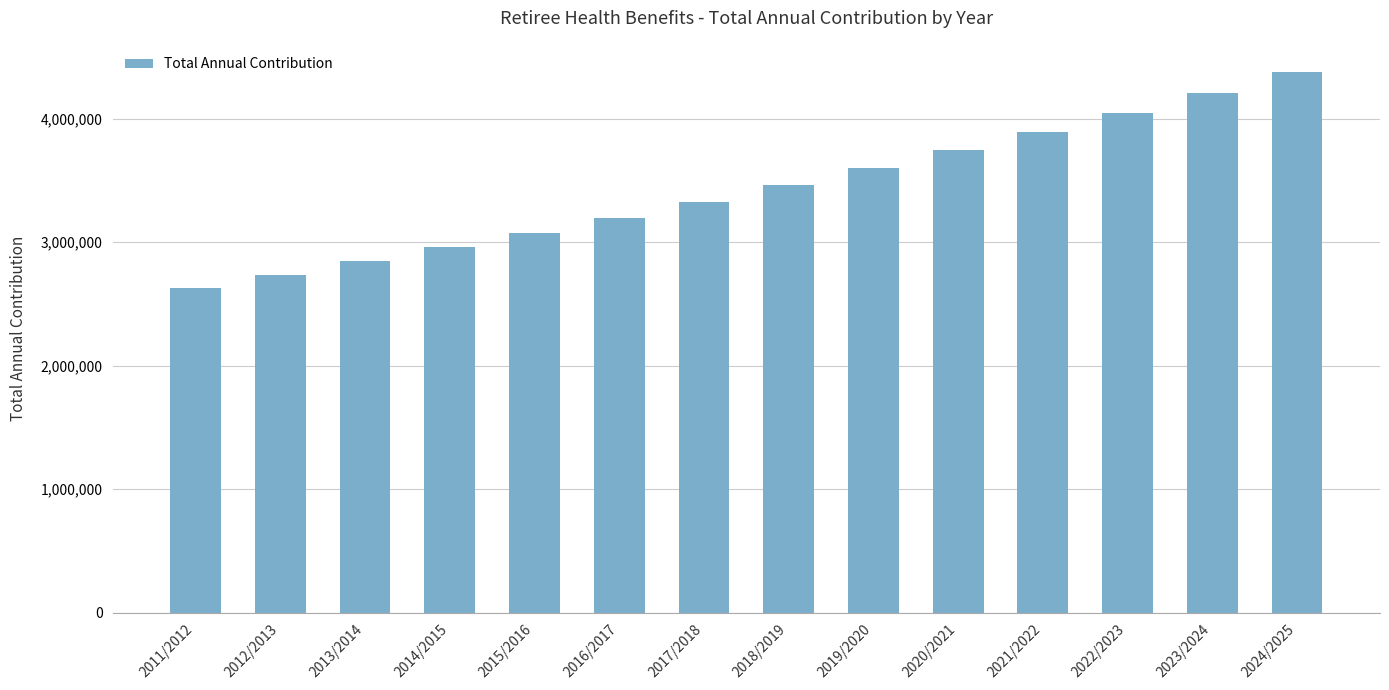

What is the sum of the values at 2019/2020 and 2014/2015?

6556669.1